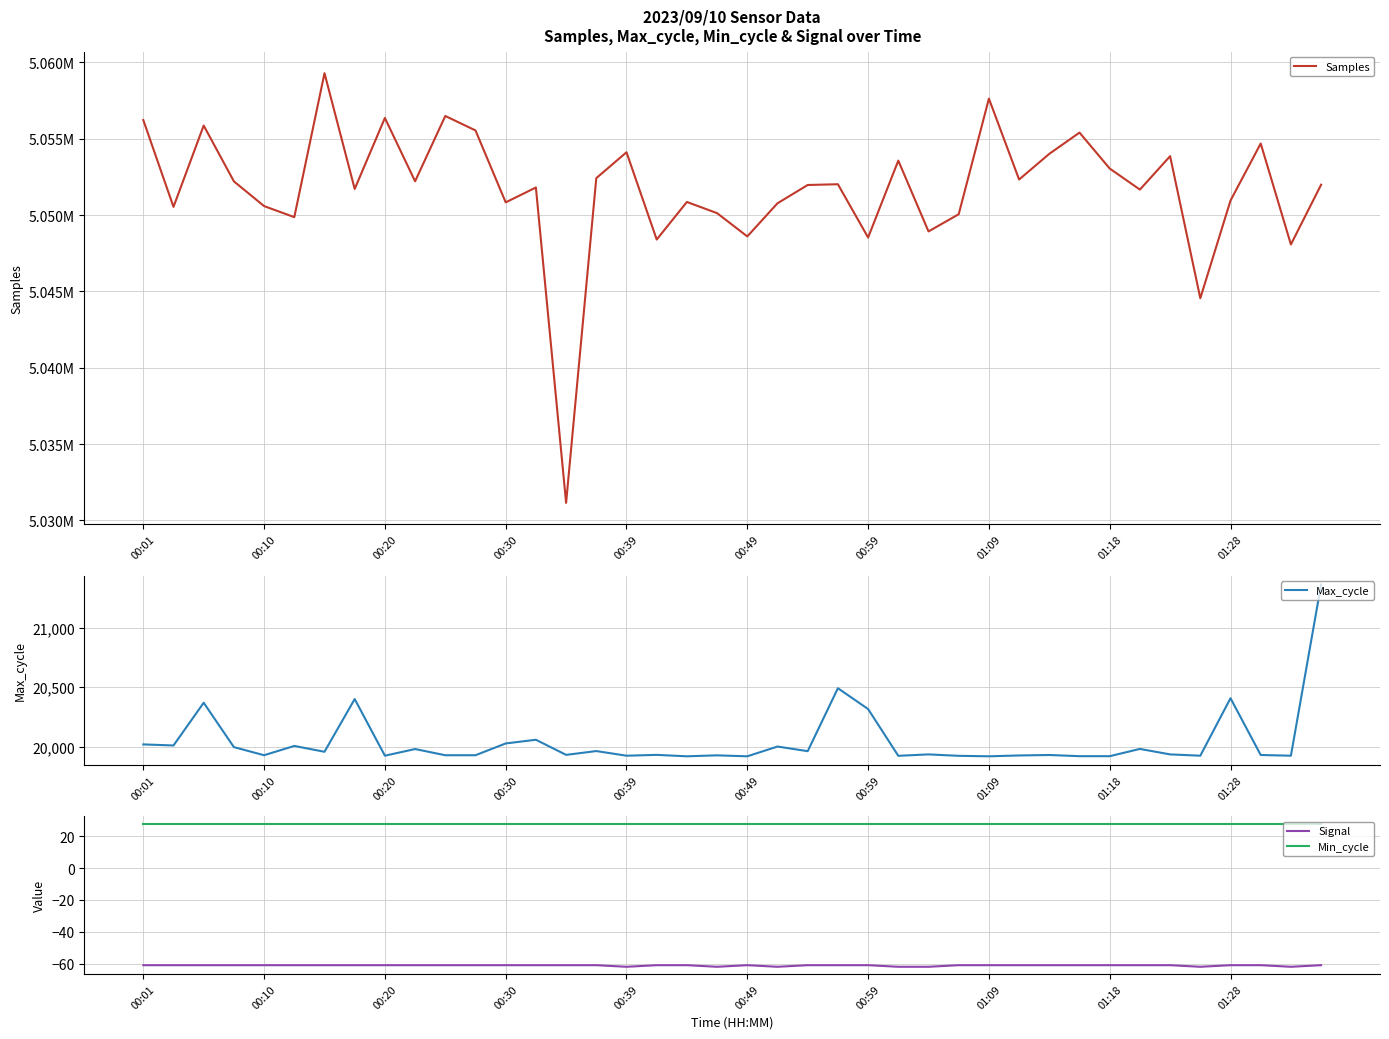

Which has a higher value, 14 or 29?

29